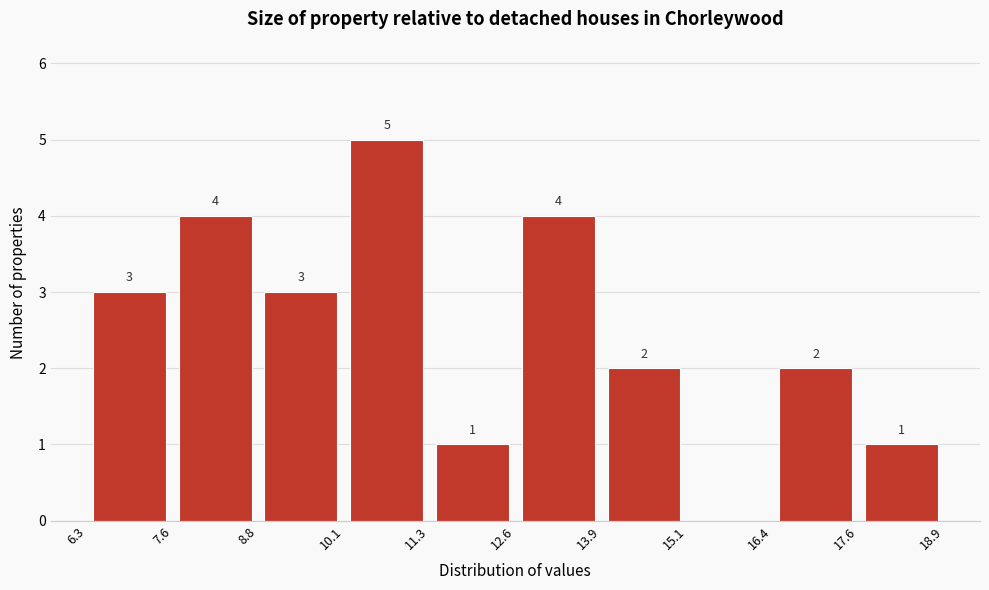

Which range on the x-axis has the tallest bar?

10.1 to 11.3